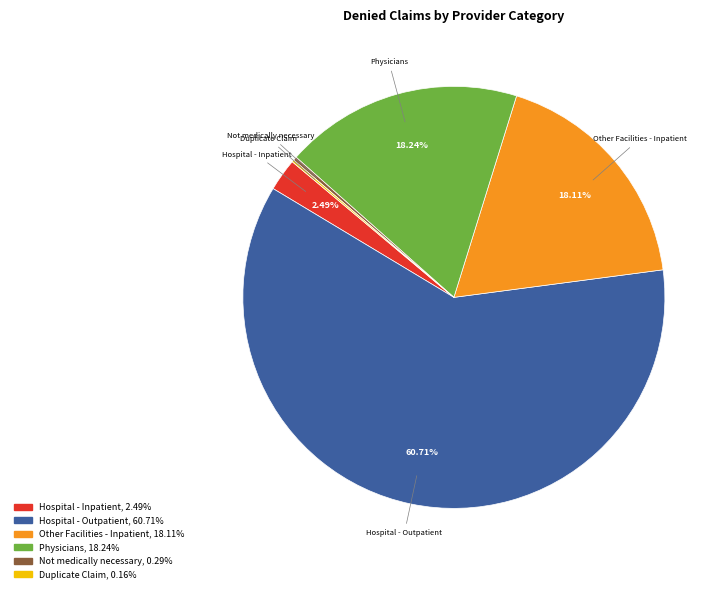

Does any single category account for the majority?

Yes